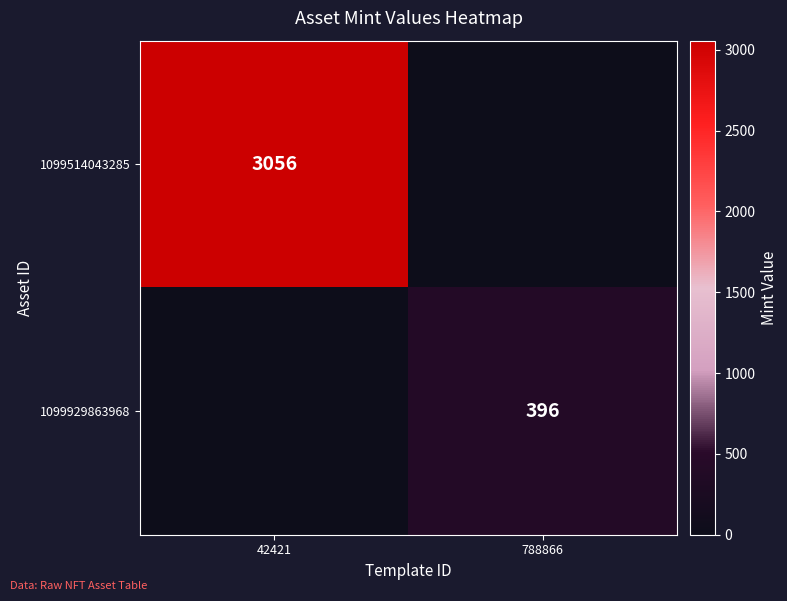

Which has a higher value, 42421 or 788866?

42421